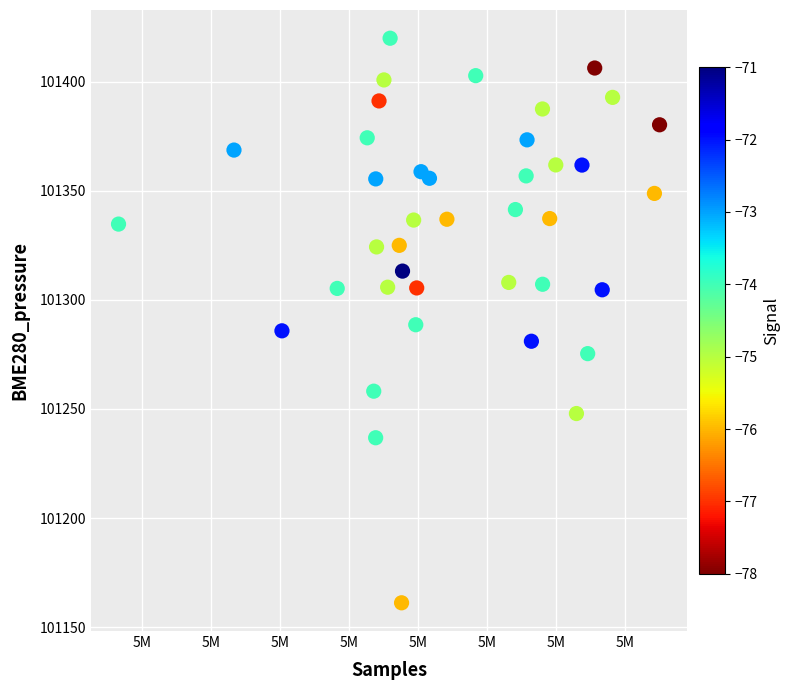

What is the range of X values (max minus min)?

39189.0